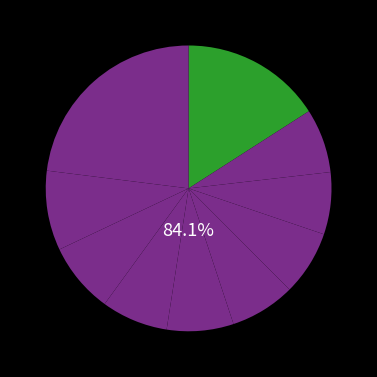

Count the number of slices in the pie.

10